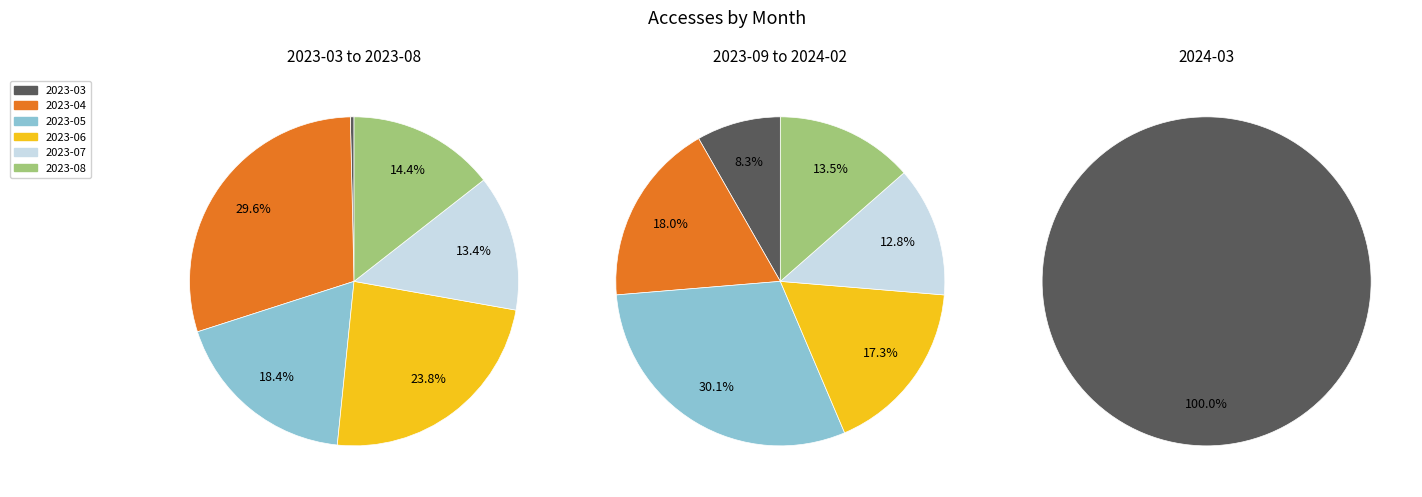

Approximately how many times larger is the value at 2023-12 compared to 2023-03?

23.0